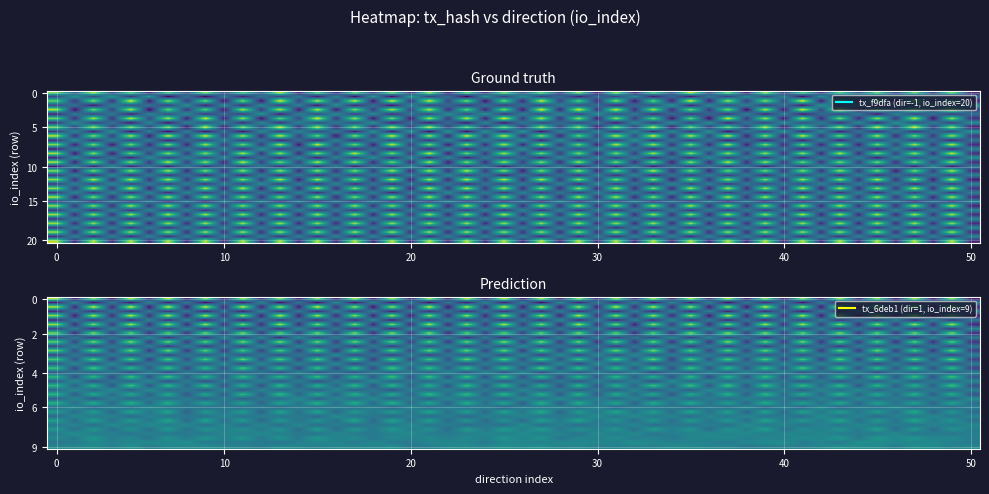

Reading left to right, transcribe all the data shown in this chart.

f9dfa17d4bcbb4f72fbd03dcd2c81991fe7a620: -1	20
6deb147e7a49057a8f0f1425b9d427c4df23a07: 1	9